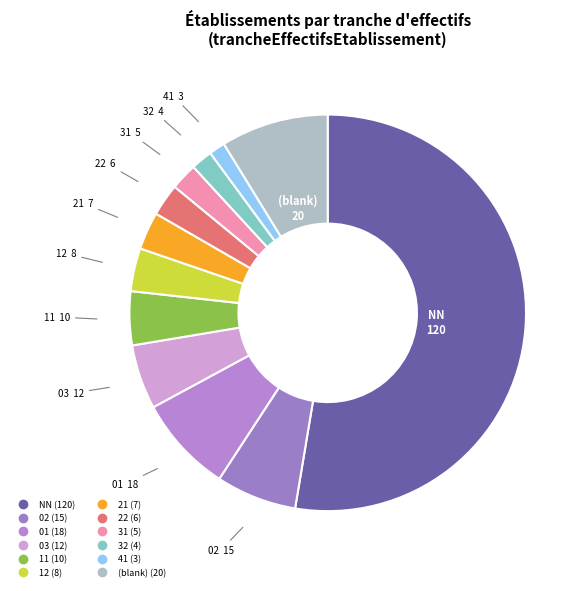

How many segments does this pie chart have?

12